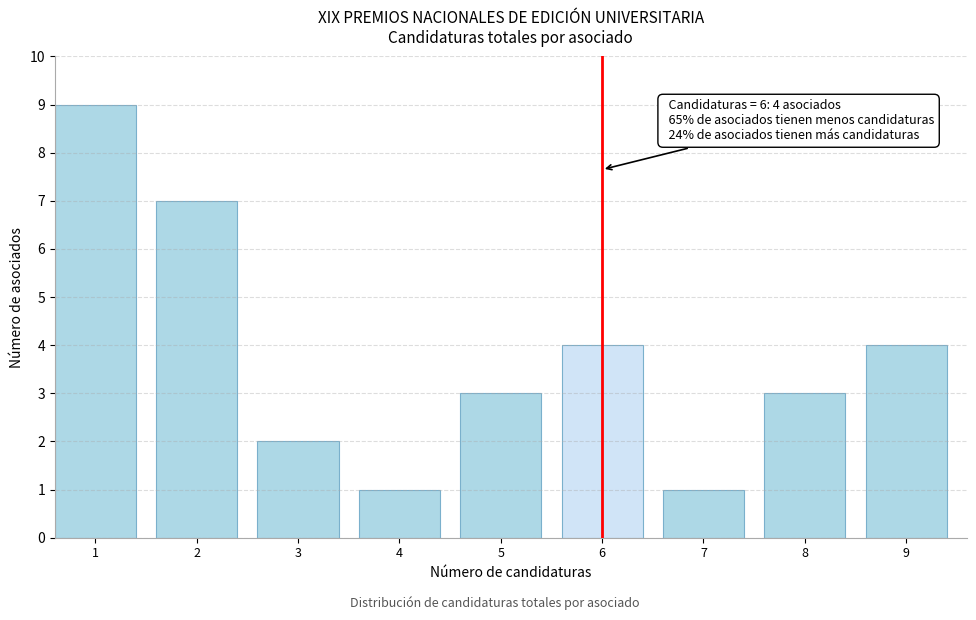

Reading left to right, list all the values displayed in this chart.

9	7	2	1	3	4	1	3	4